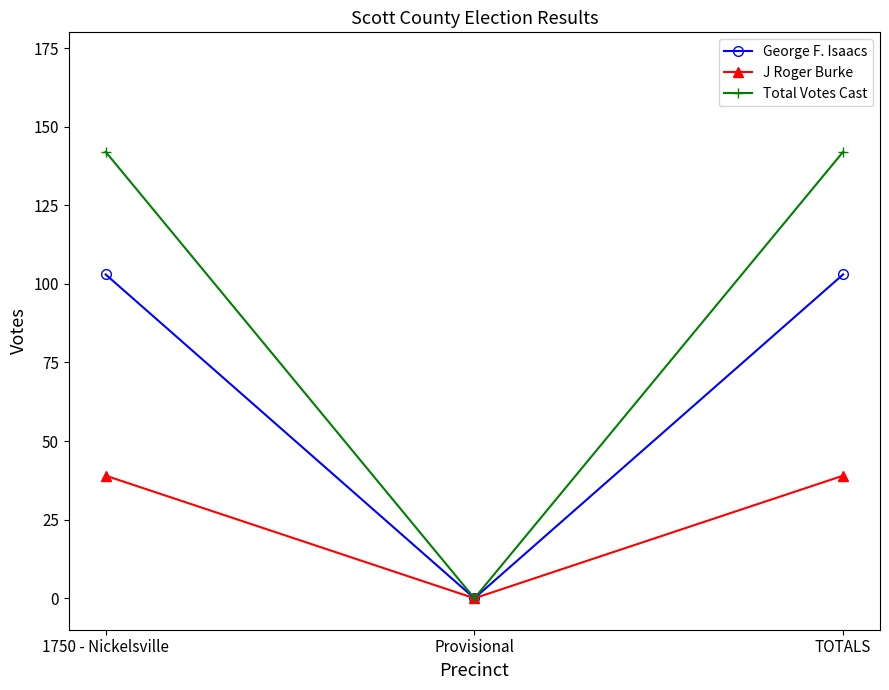

Reading left to right, list all the values displayed in this chart.

George F. Isaacs: 1750 - Nickelsville=103	Provisional=0	TOTALS=103
J Roger Burke: 1750 - Nickelsville=39	Provisional=0	TOTALS=39
Total Votes Cast: 1750 - Nickelsville=142	Provisional=0	TOTALS=142